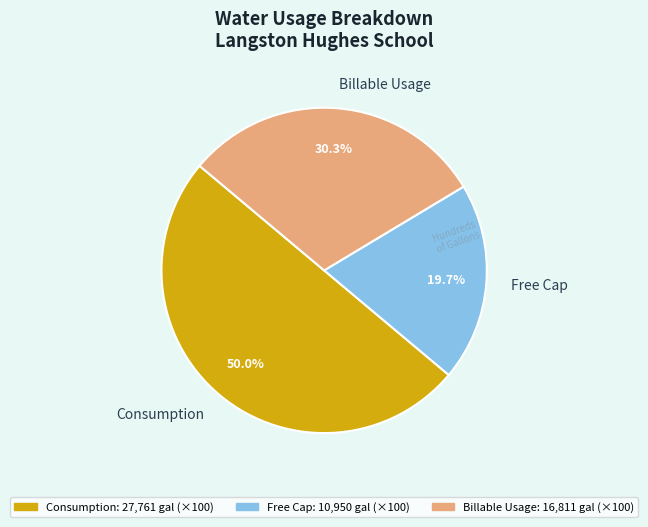

Is it true that Billable Usage is 19% of the pie?

False